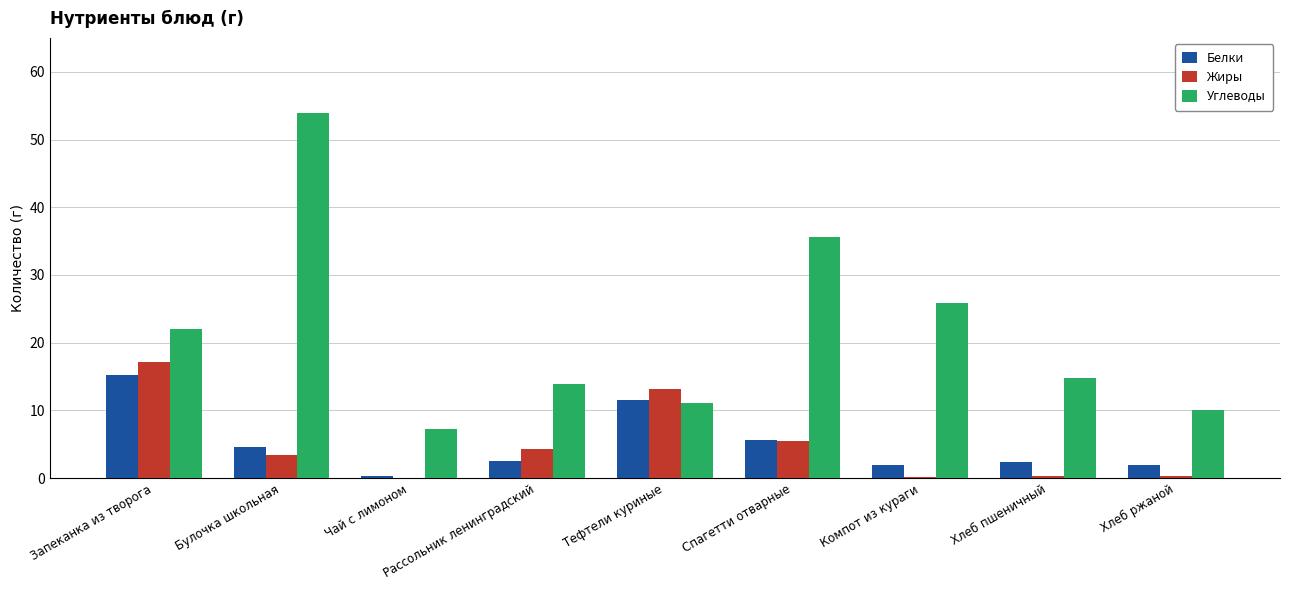

What is the sum of all Жиры values?

44.5